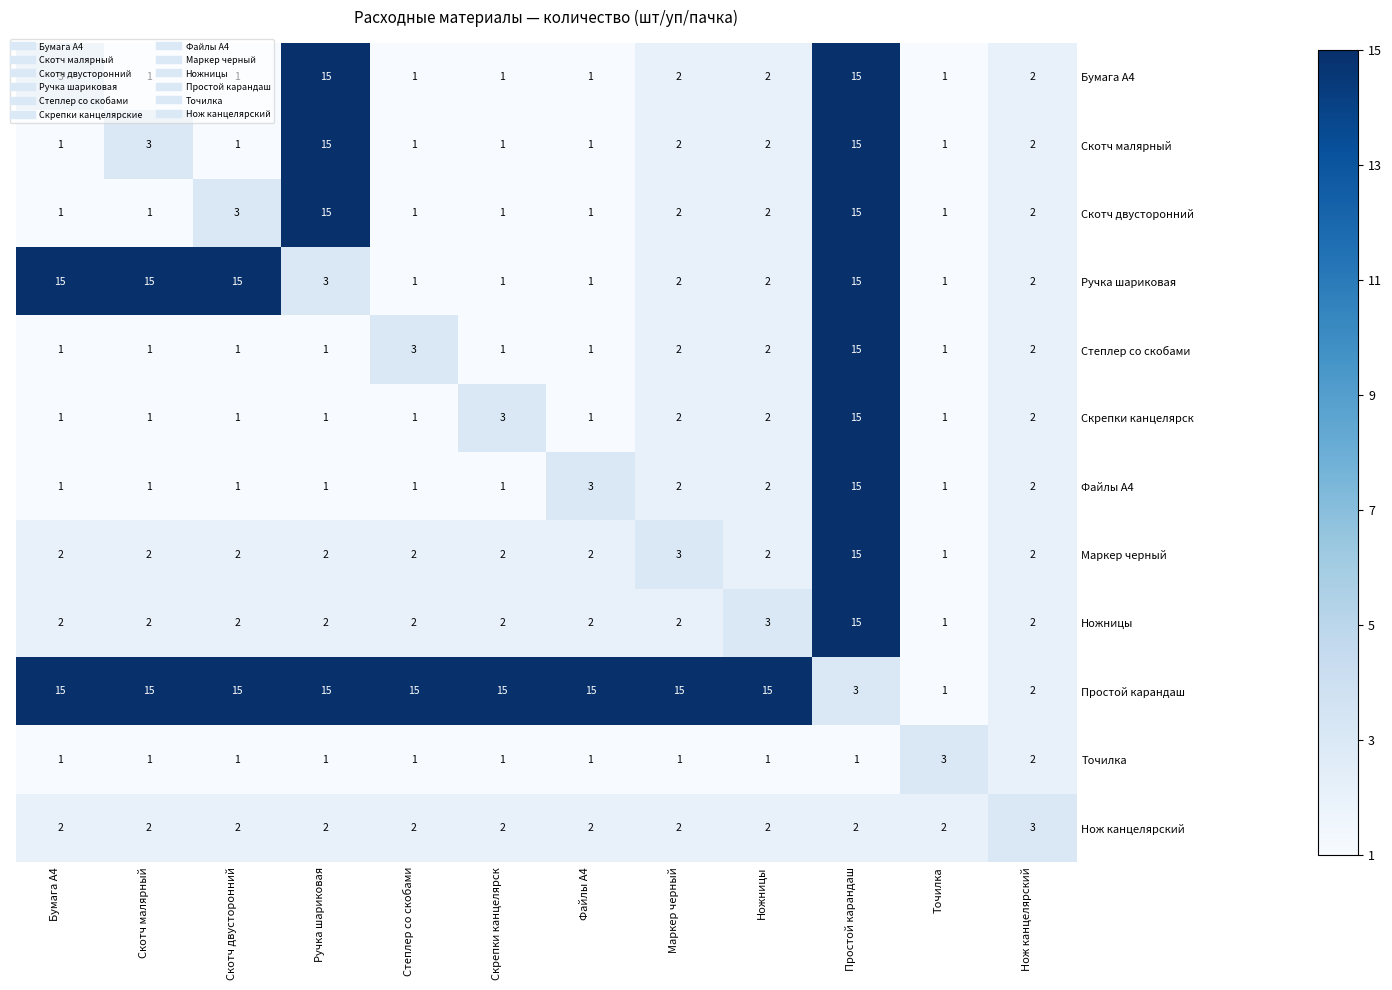

What is the total value across all series at Степлер со скобами?

31